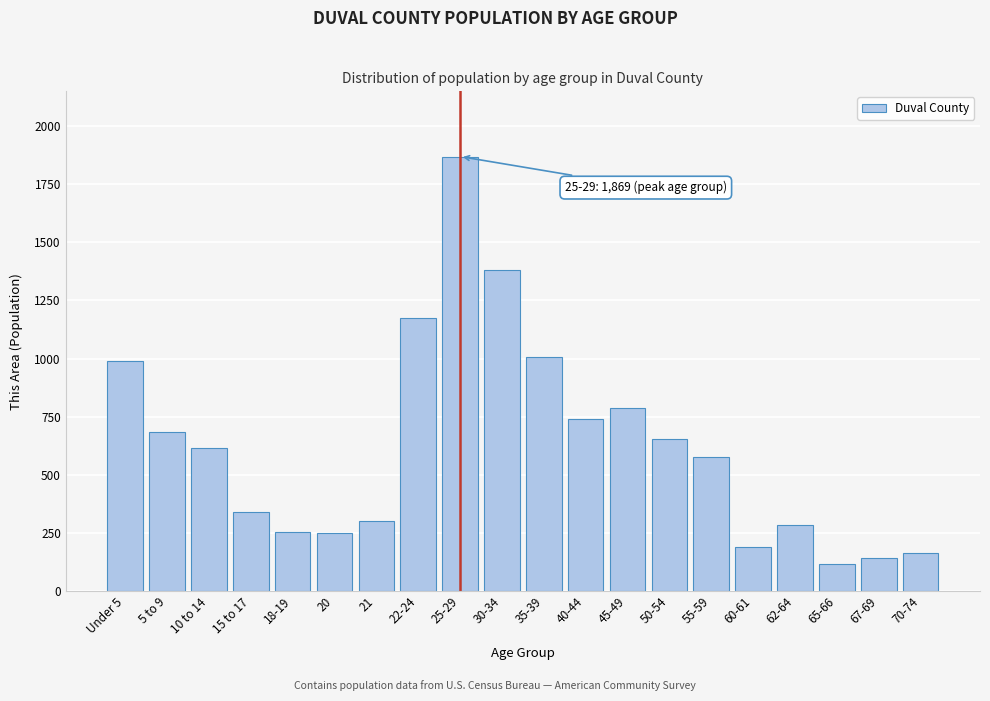

Is it true that the value at 45-49 is 1217?

False